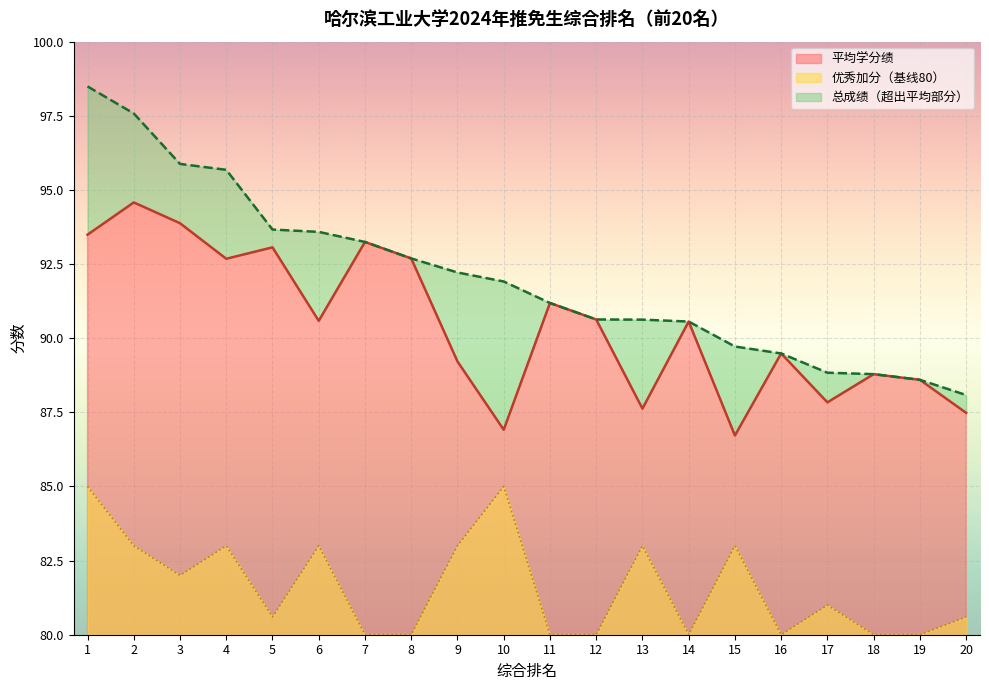

In 平均学分绩, how many points are higher than both neighbors (excluding endpoints)?

7